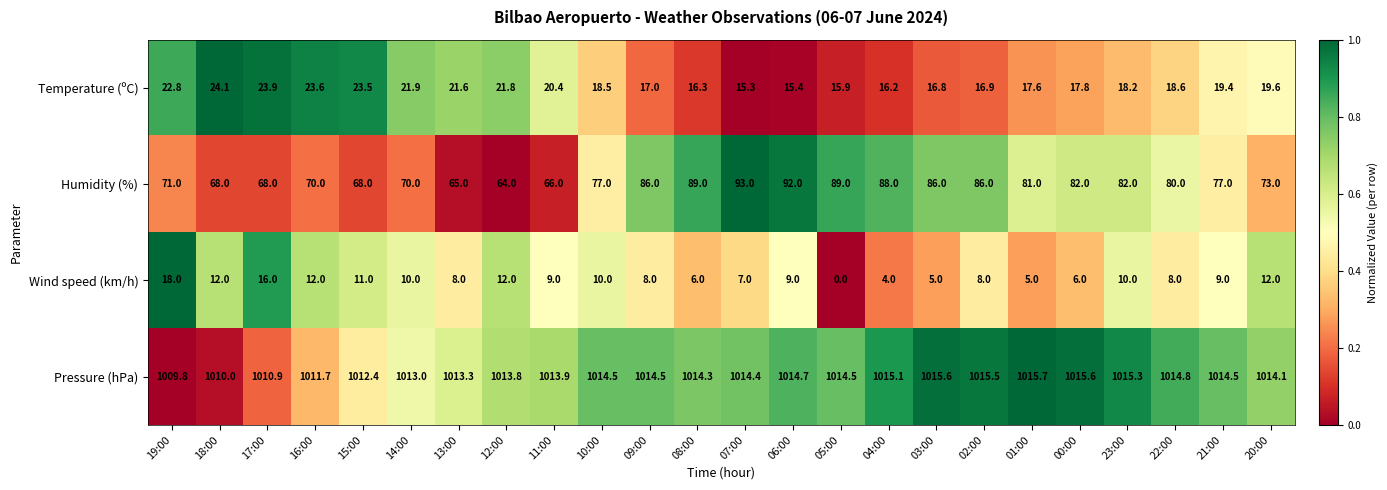

What is the total value across all series at 01:00?

1119.3